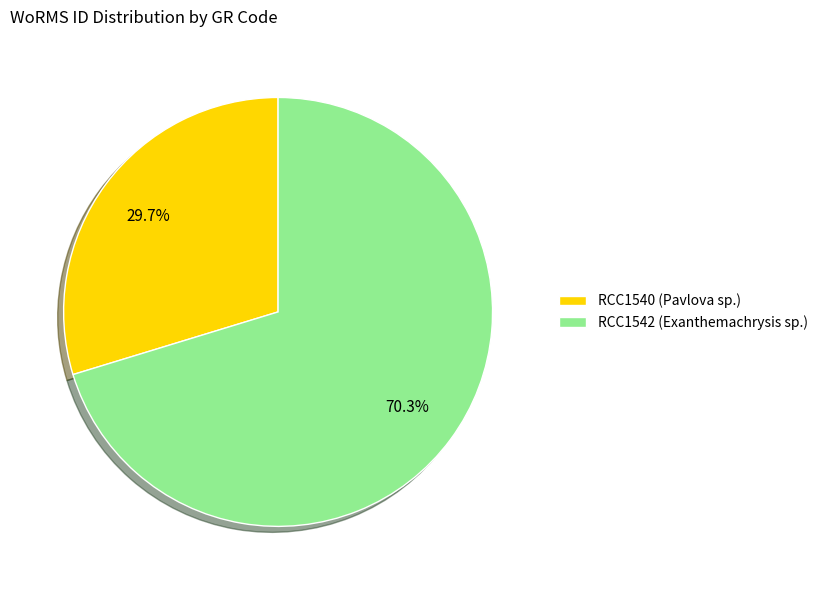

True or false: RCC1542 (Exanthemachrysis sp.) accounts for 70% of the total.

True